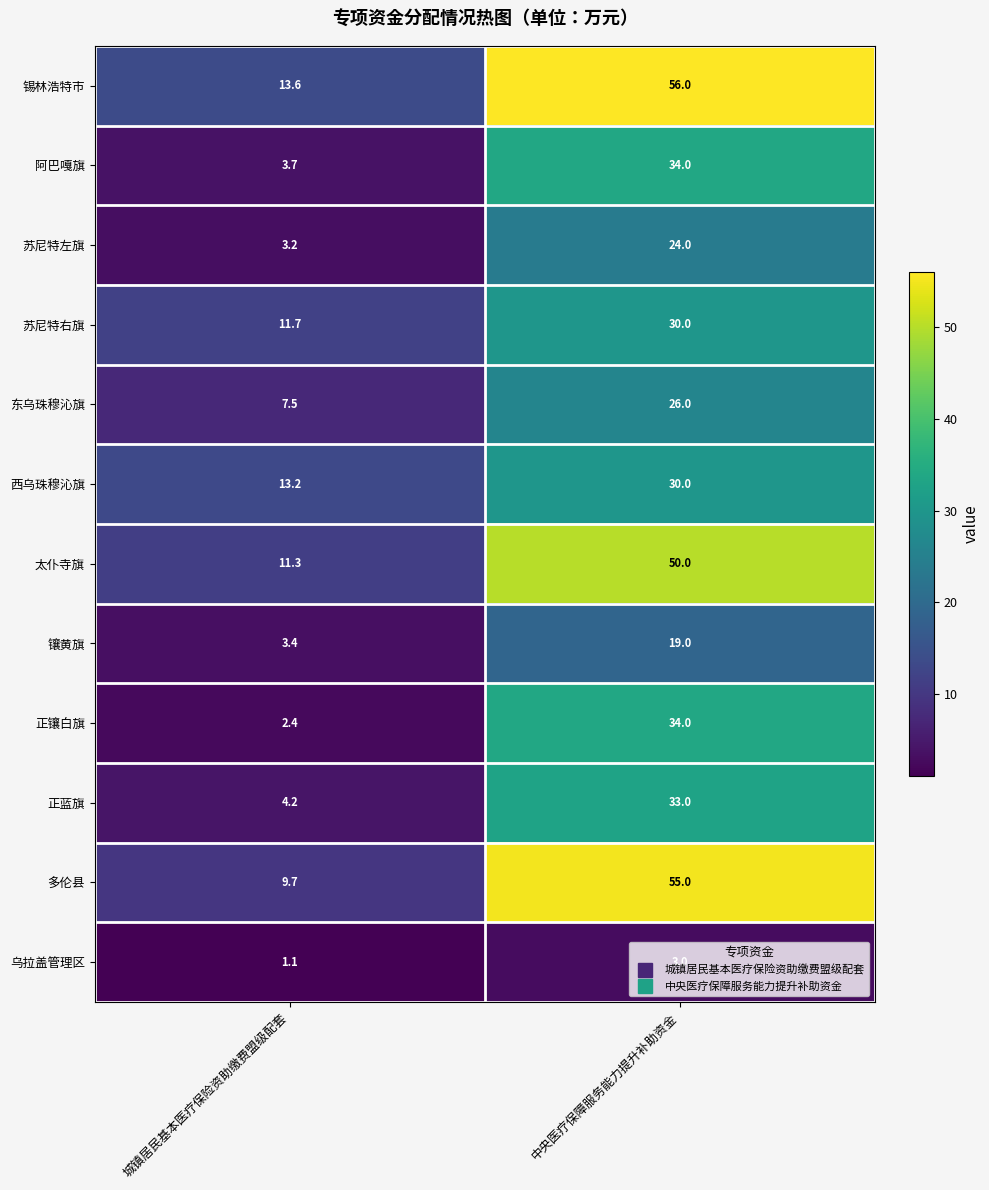

Read the 阿巴嘎旗 value at 中央医疗保障服务能力提升补助资金.

34.0